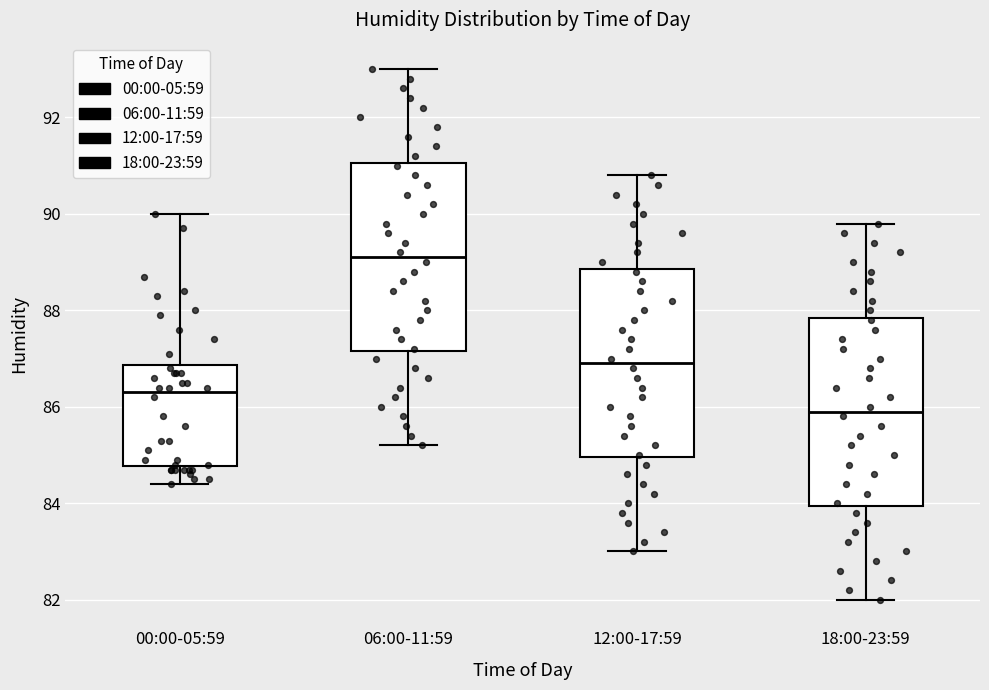

Where is the lower edge of the box for 06:00-11:59 on the y-axis? The values are not printed on the chart, so give them approximately, as read against the axis.

87.2